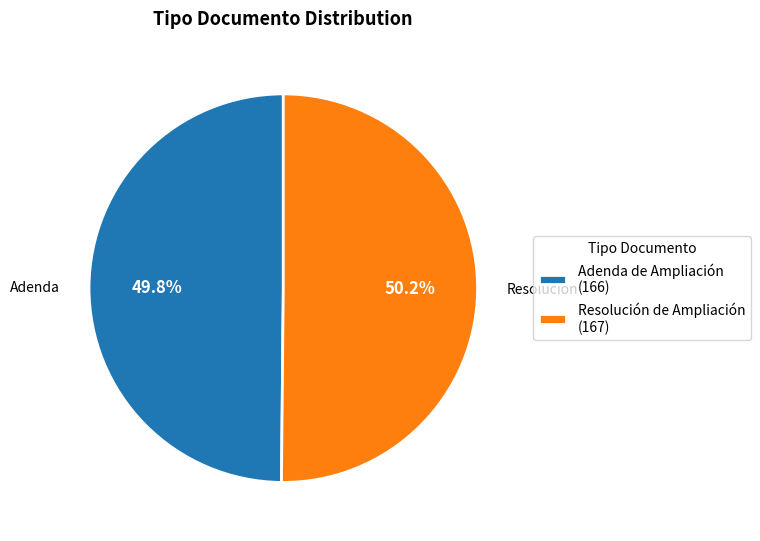

Is there a majority slice in this chart?

Yes